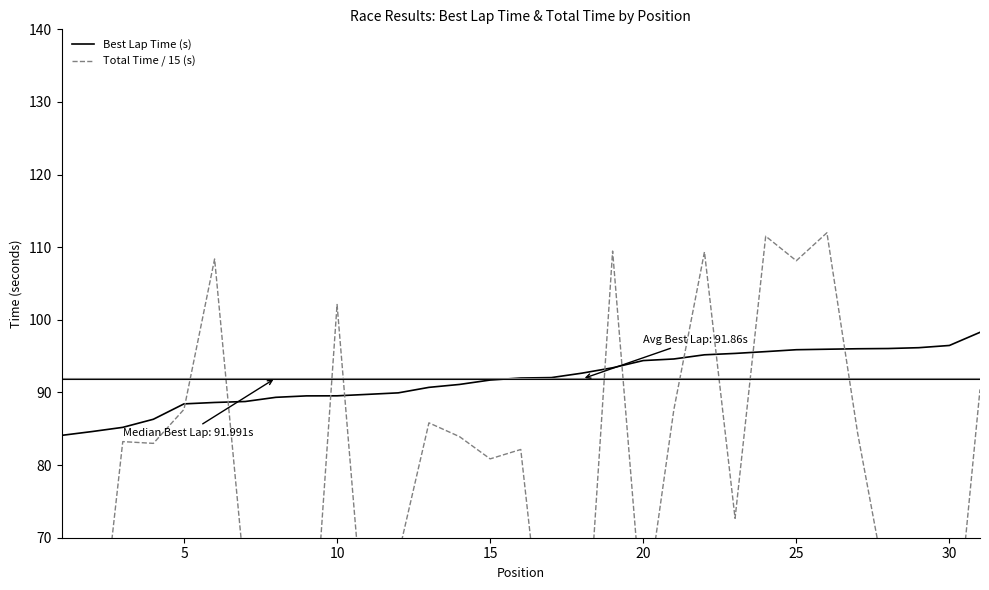

Reading left to right, list all the values displayed in this chart.

Best Lap Time (s): 84.1	84.6	85.2	86.3	88.4	88.6	88.8	89.3	89.5	89.5	89.7	89.9	90.7	91.1	91.7	92.0	92.0	92.7	93.4	94.4	94.6	95.2	95.4	95.6	95.9	96.0	96.0	96.1	96.2	96.5	98.3
Total Time / 15 (s): 47.1	45.2	83.2	83.0	87.7	108.4	63.8	68.0	41.5	102.1	51.5	67.6	85.8	83.9	80.9	82.1	44.0	45.0	109.5	57.8	87.6	109.4	72.7	111.5	108.1	112.0	84.5	61.8	68.4	46.9	90.4